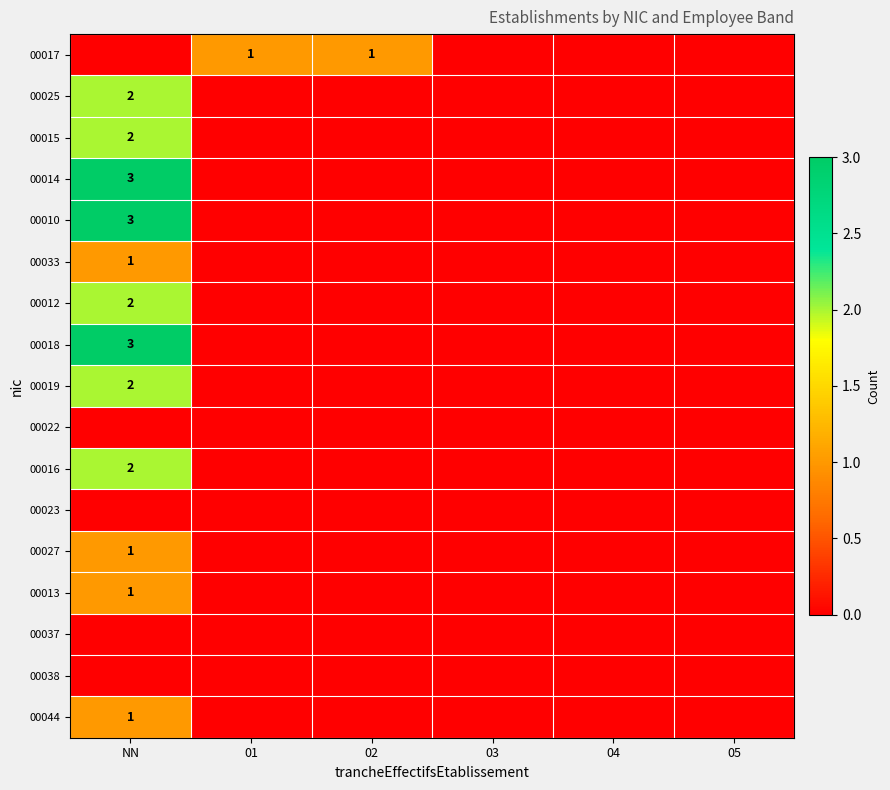

Between 01 and NN, which is larger?

01